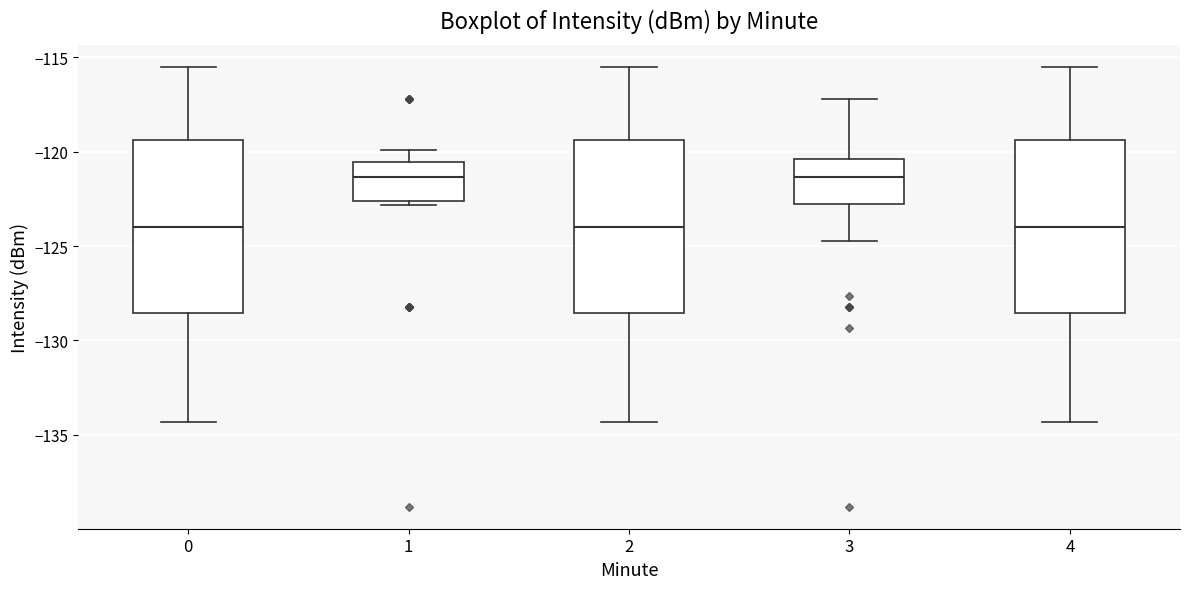

Reading left to right, transcribe this box plot: for each box, give where its median line is, the range the box spans, and where its two whiskers end, as read against the y-axis. The values are not printed on the chart, so give them approximately, as read against the axis.

0: median -124.0, box -128.5 to -119.5, whiskers -134.5 to -115.5
1: median -121.5, box -122.5 to -120.5, whiskers -123.0 to -120.0
2: median -124.0, box -128.5 to -119.5, whiskers -134.5 to -115.5
3: median -121.5, box -123.0 to -120.5, whiskers -125.0 to -117.0
4: median -124.0, box -128.5 to -119.5, whiskers -134.5 to -115.5